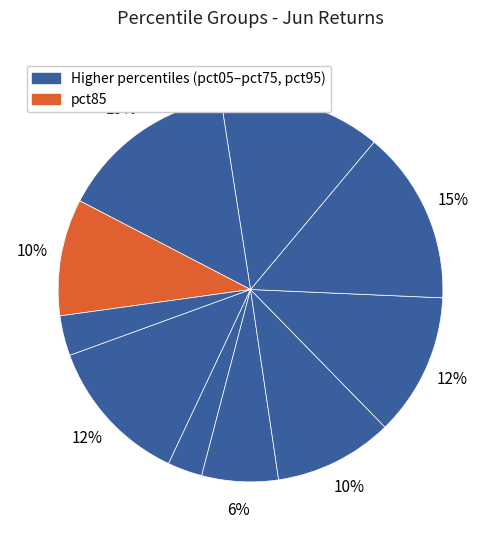

How many slices are in this pie chart?

10